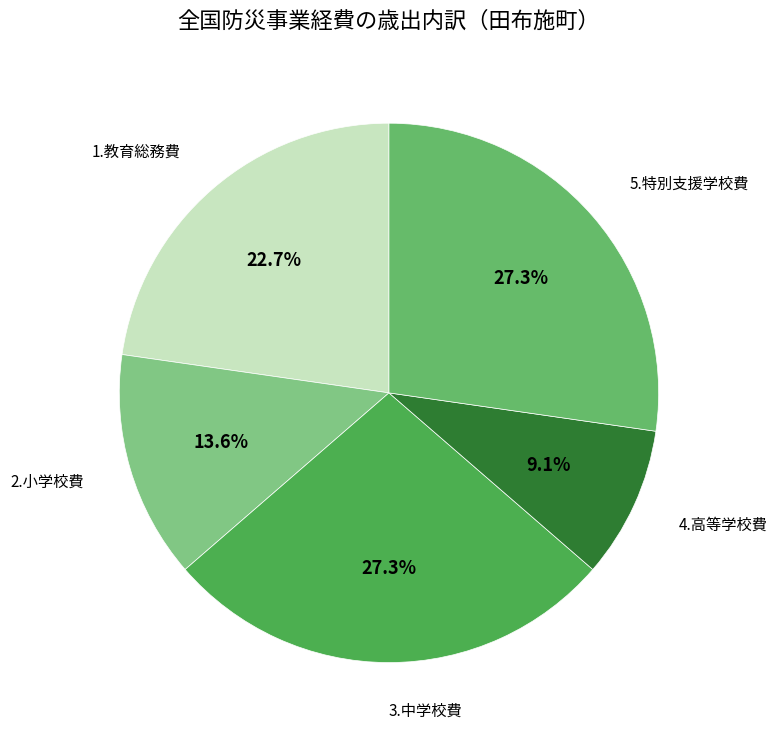

How many slices are in this pie chart?

5